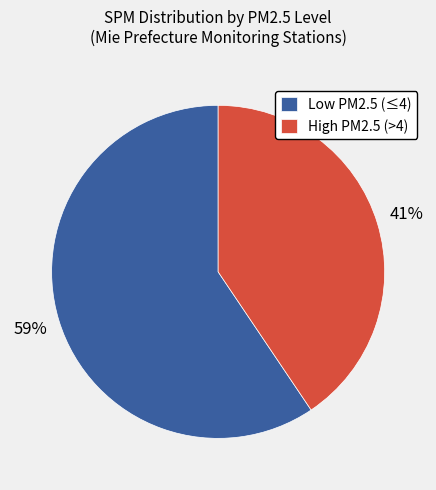

Which category has the smallest portion of the pie?

High PM2.5 (>4)